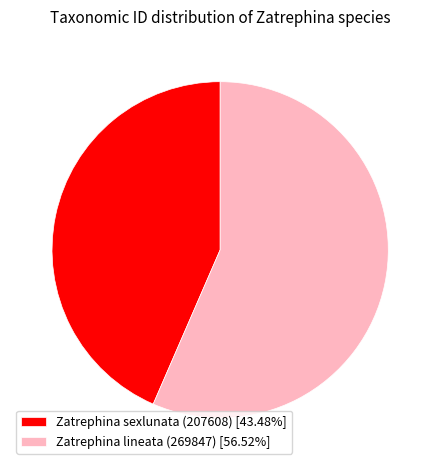

Rank the categories by value from highest to lowest.

Zatrephina lineata (269847), Zatrephina sexlunata (207608)